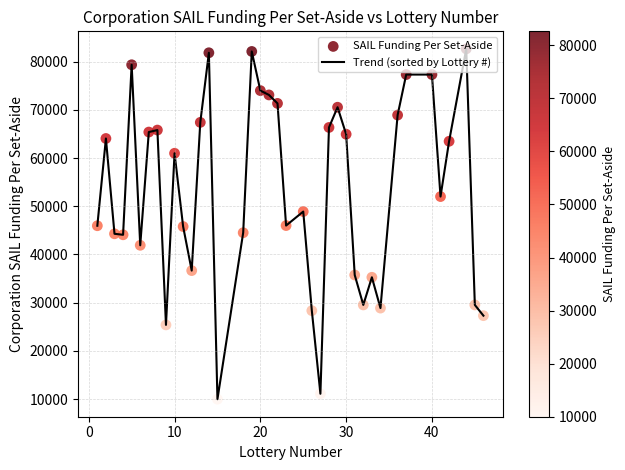

What is the smallest value displayed?

9978.3